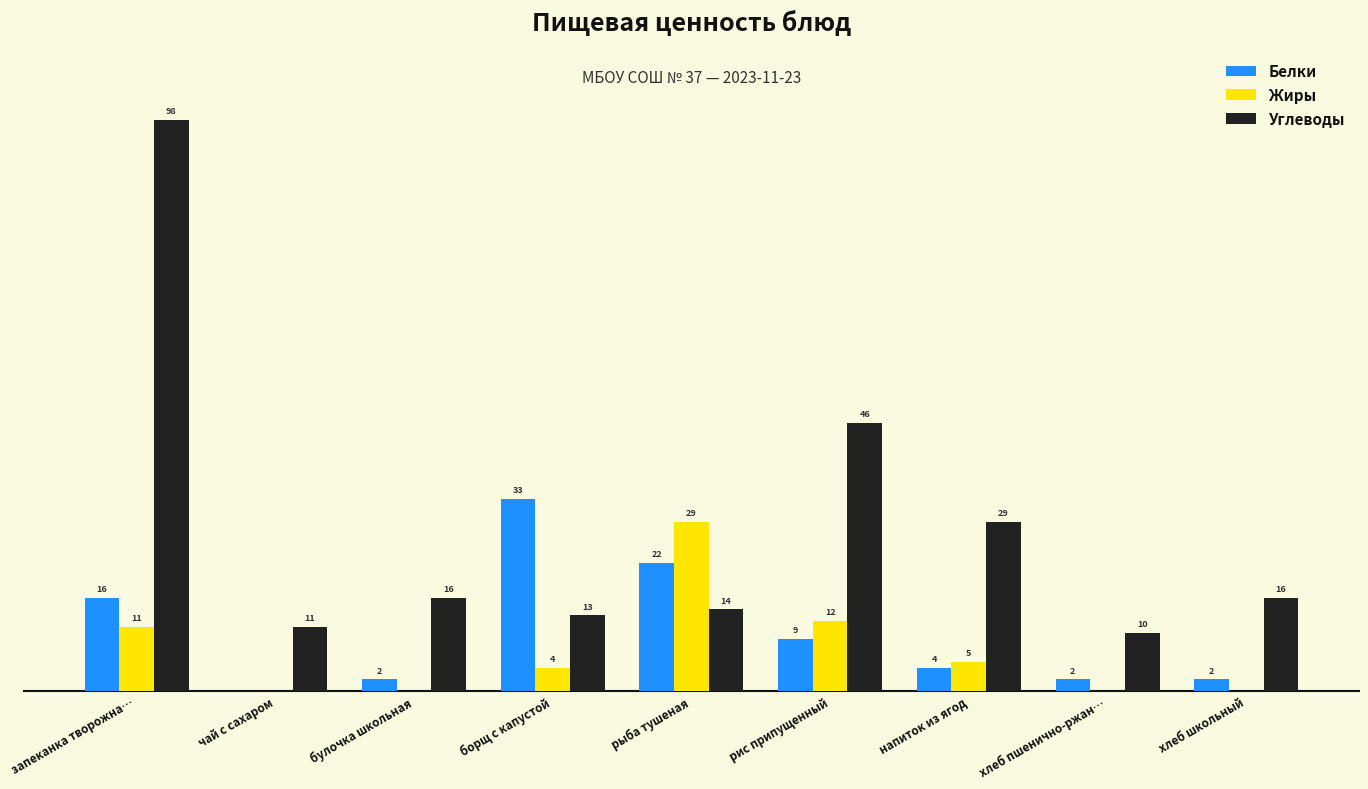

Which series changed the most between запеканка творожна… and чай с сахаром?

Углеводы